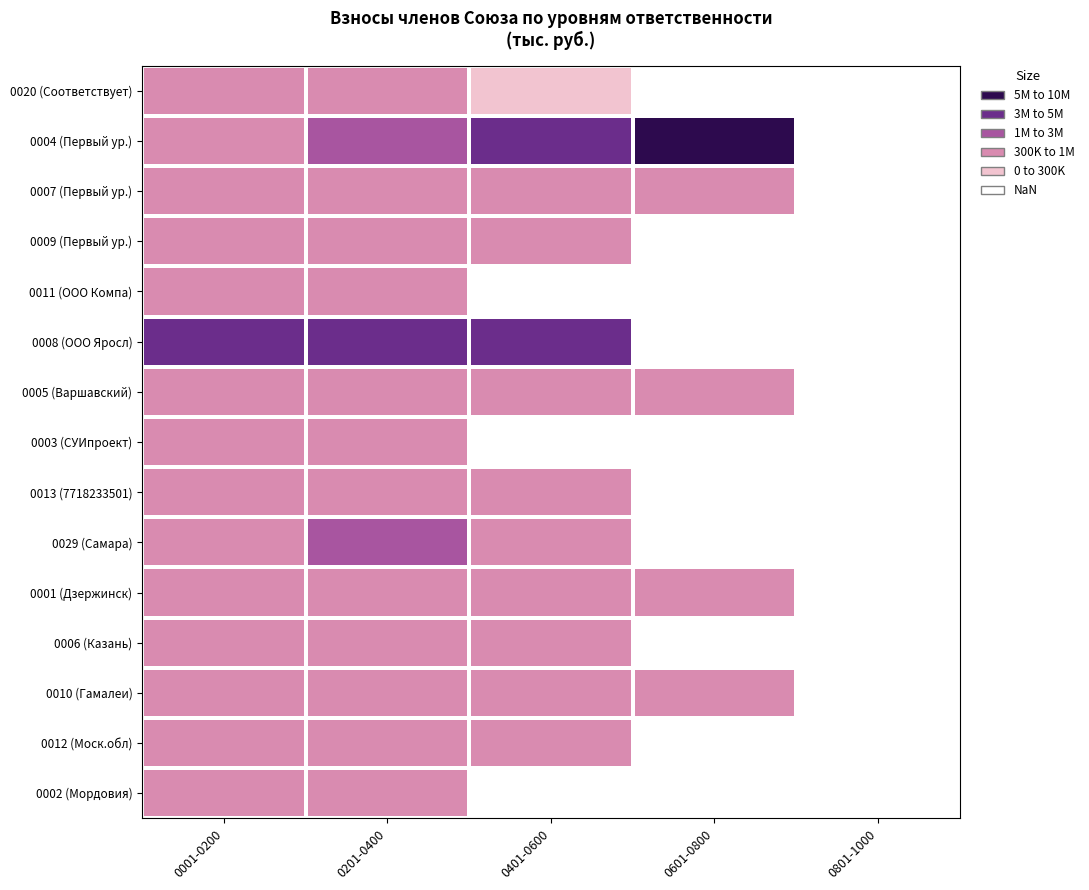

How many positive values does the 0012 (Моск.обл) series have?

3